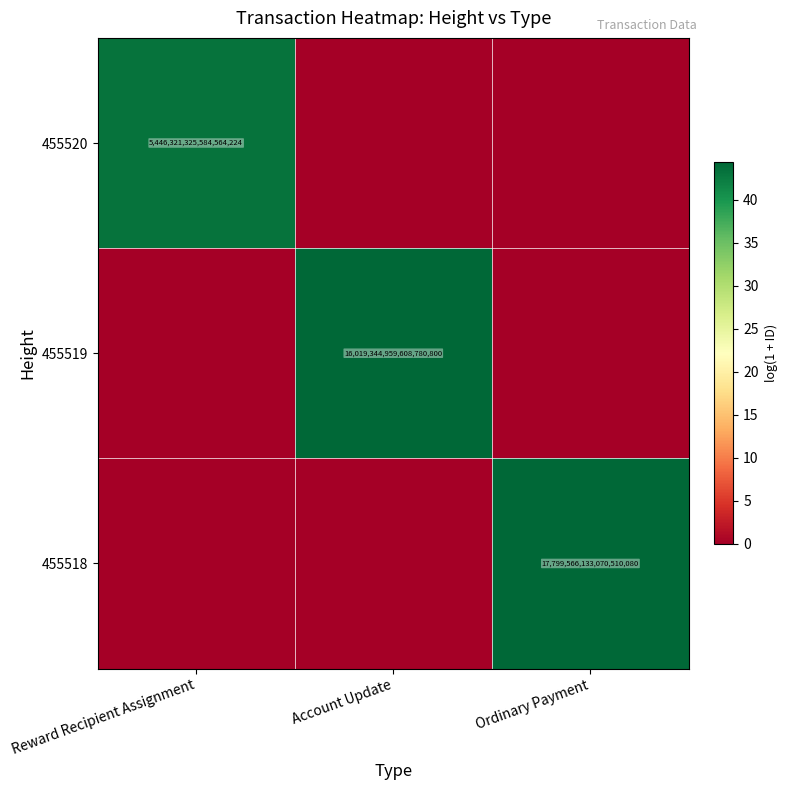

The 455519 series shows 16019344959608780800 at Account Update. True or false?

True